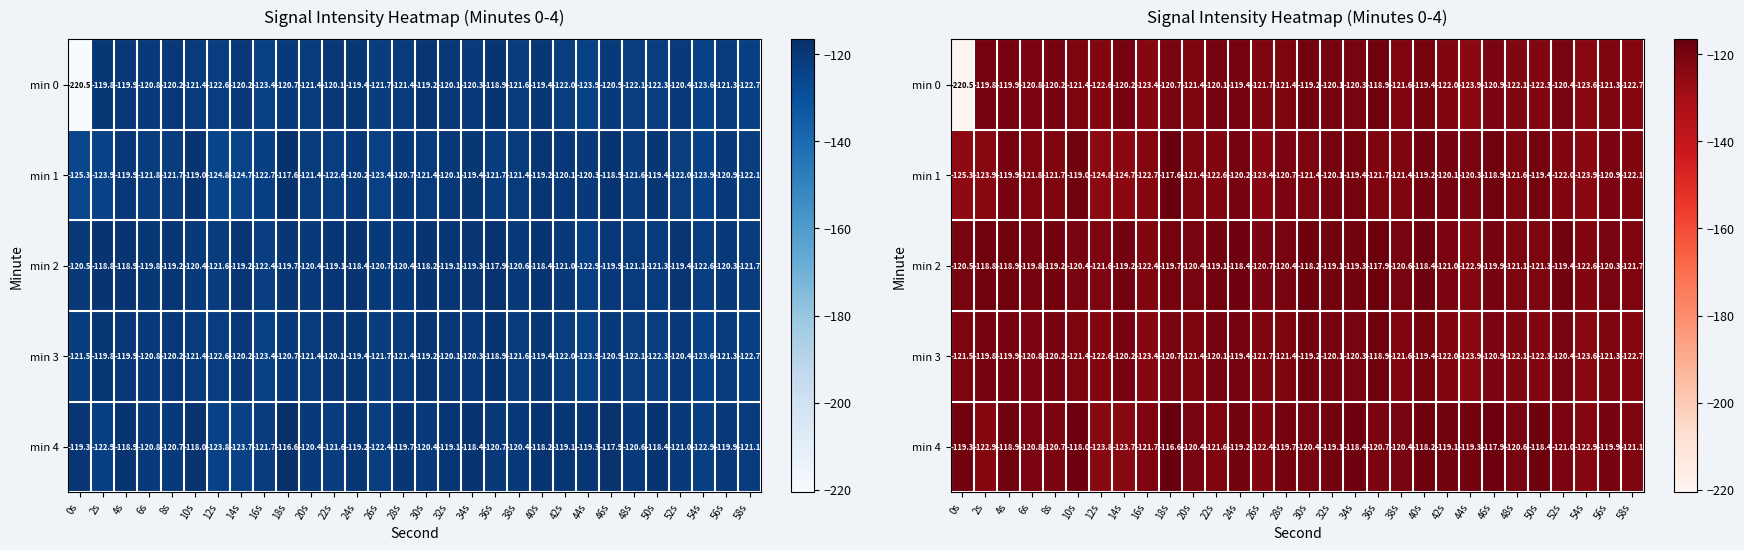

Which series changed the most between 14s and 52s?

min 1